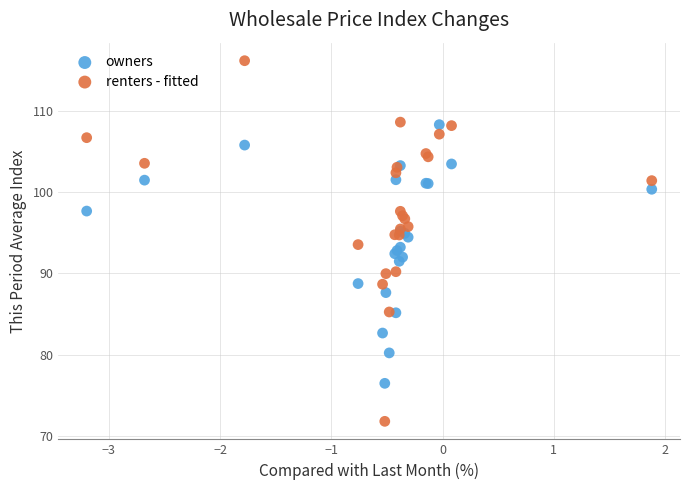

Which series reaches the minimum Y coordinate?

renters - fitted